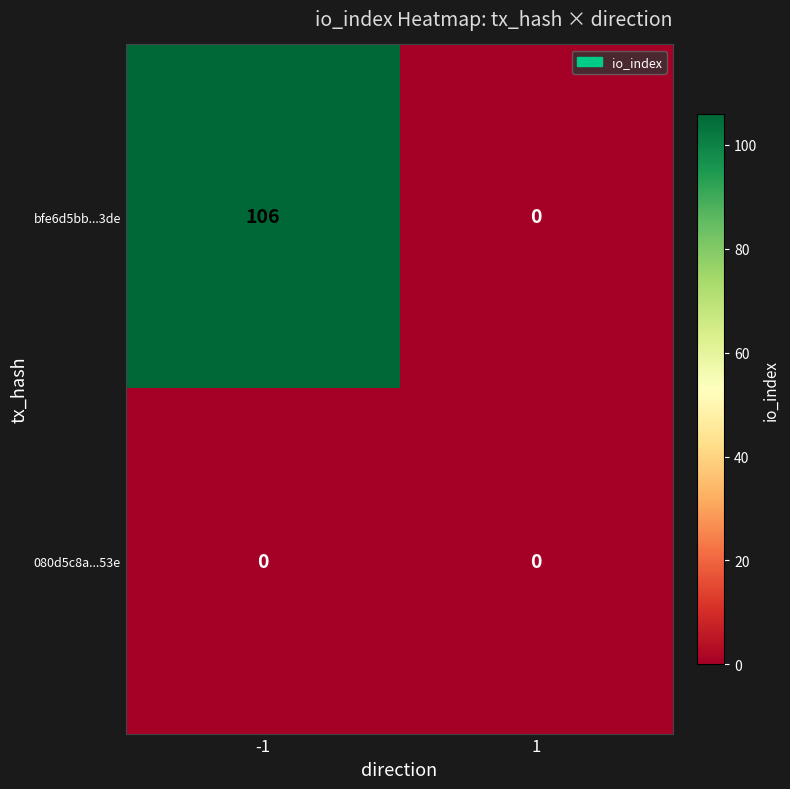

Reading left to right, list all the values displayed in this chart.

bfe6d5bb...3de: 106	0
080d5c8a...53e: 0	0